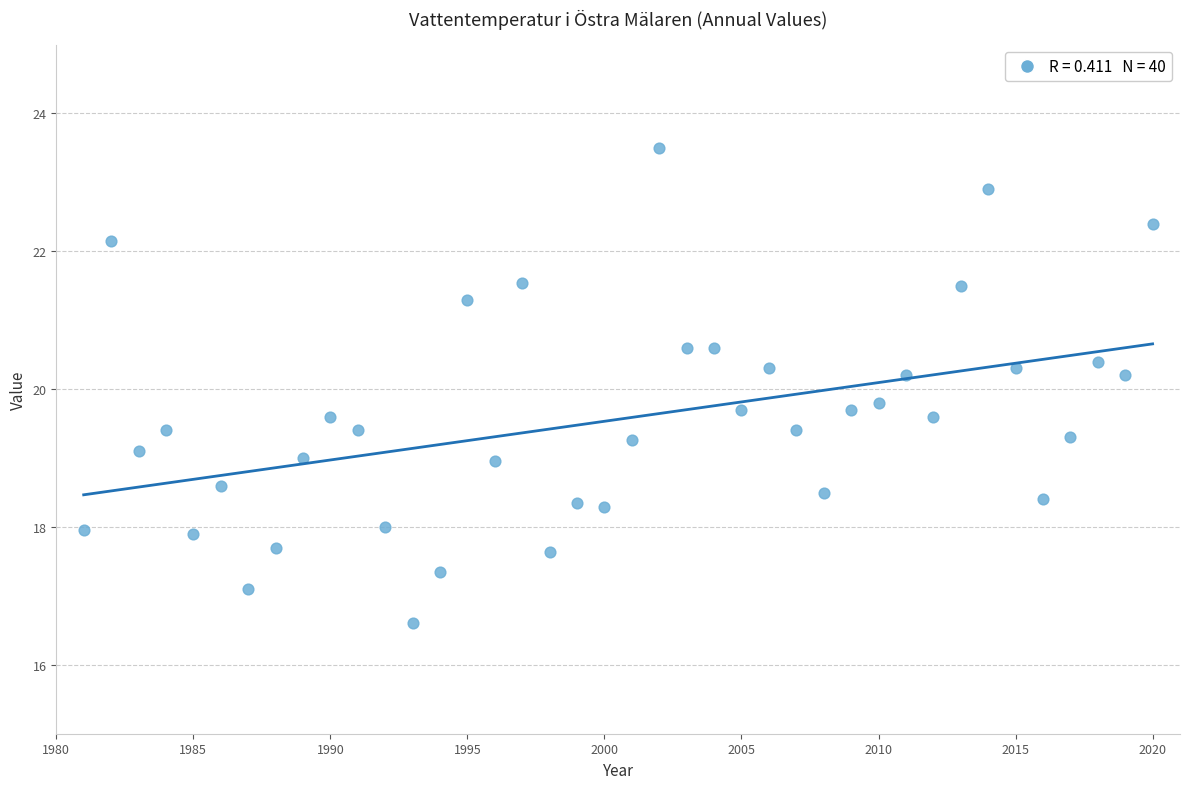

What is the range of Y values (max minus min)?

6.9